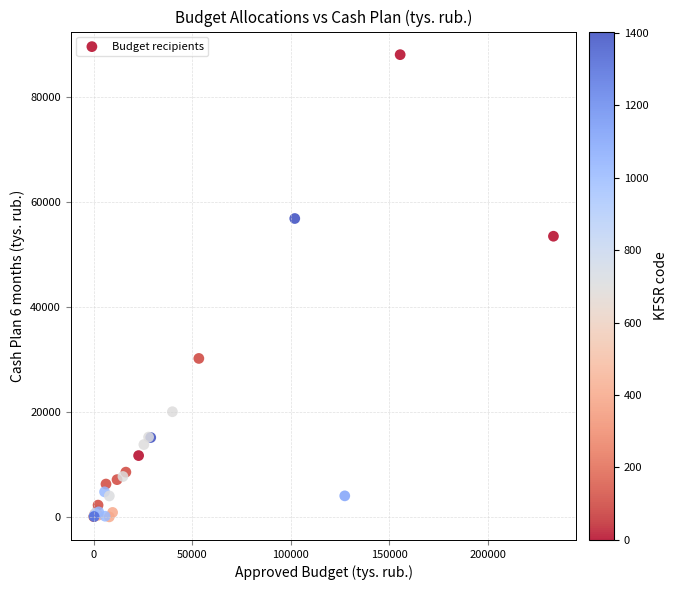

What Y value in the scatter plot is closest to 44038?

53476.7